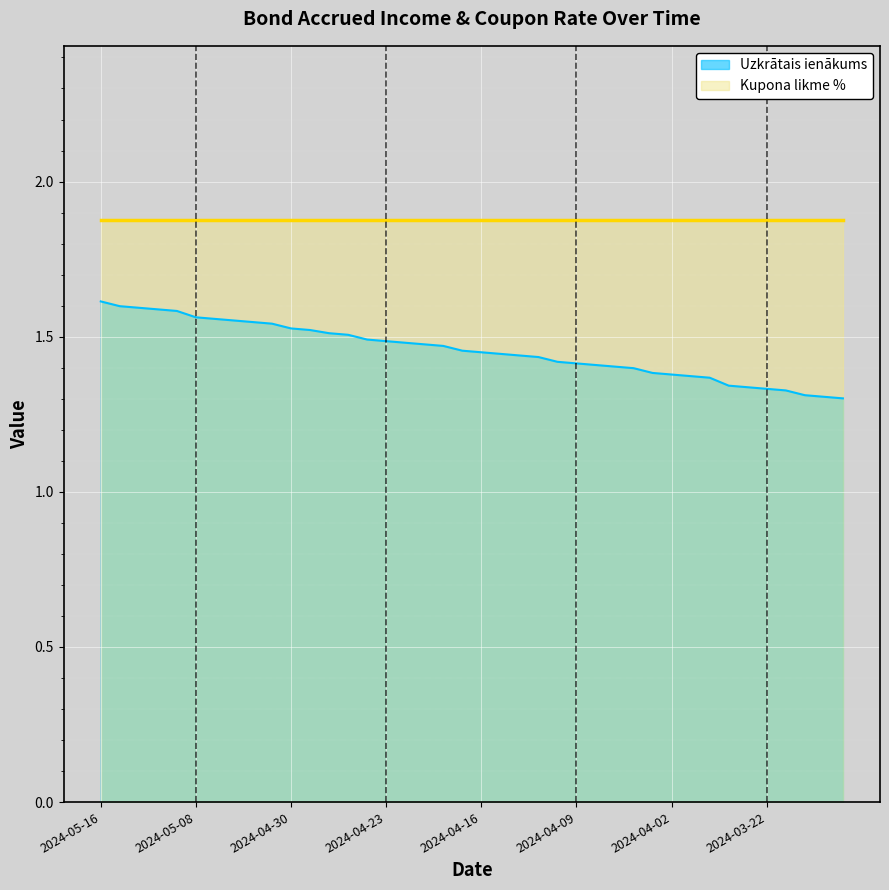

What is the smallest value displayed?

1.3